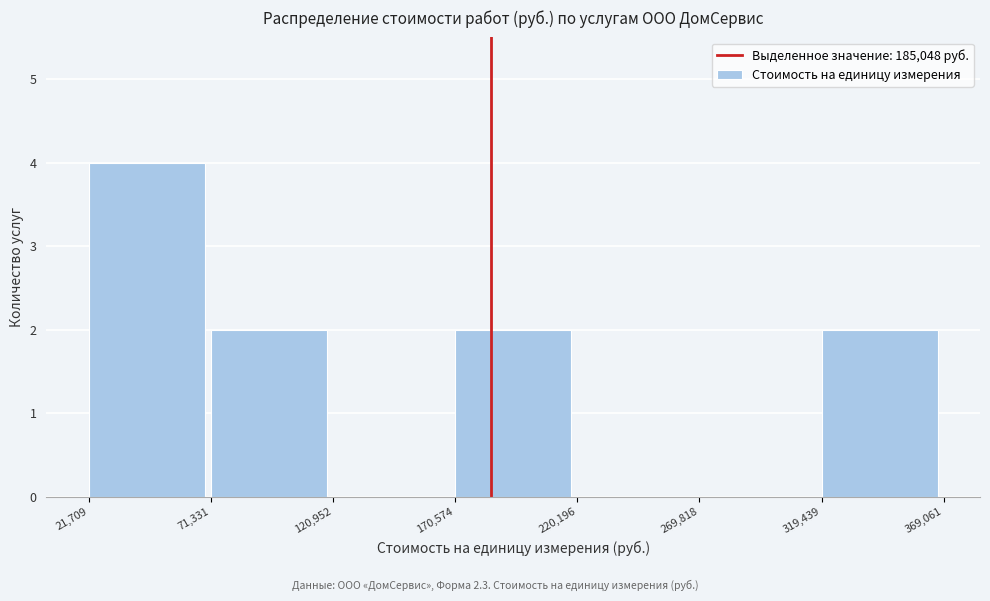

Reading left to right, transcribe this chart: for each bar, give the range it covers on the x-axis and its height. The values are not printed on the chart, so give them approximately, as read against the axis.

21,709 to 71,331: 4
71,331 to 120,952: 2
120,952 to 170,574: 0
170,574 to 220,196: 2
220,196 to 269,818: 0
269,818 to 319,439: 0
319,439 to 369,061: 2